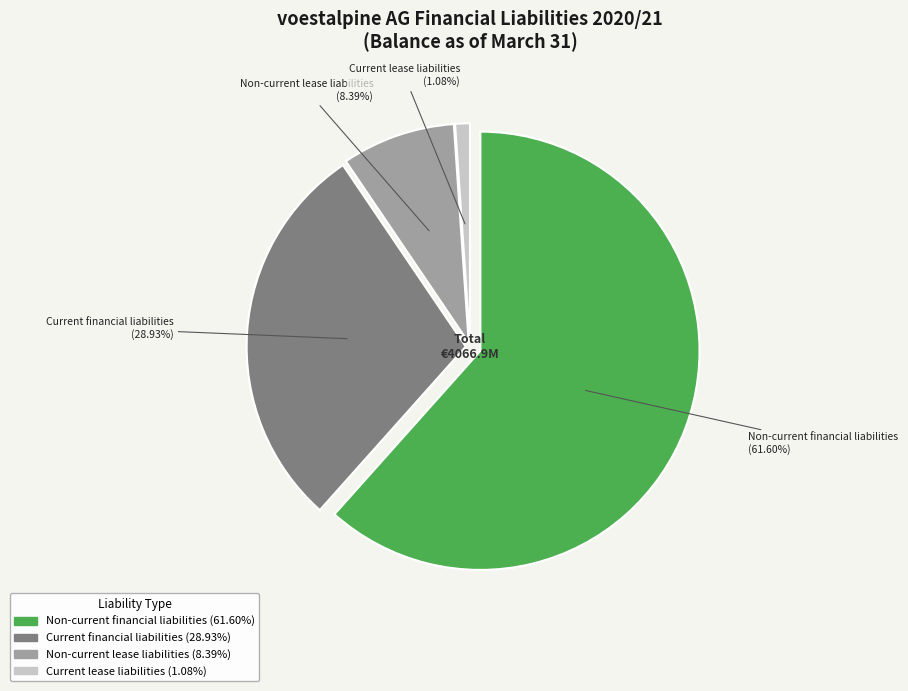

Which category has the smallest portion of the pie?

Current lease liabilities